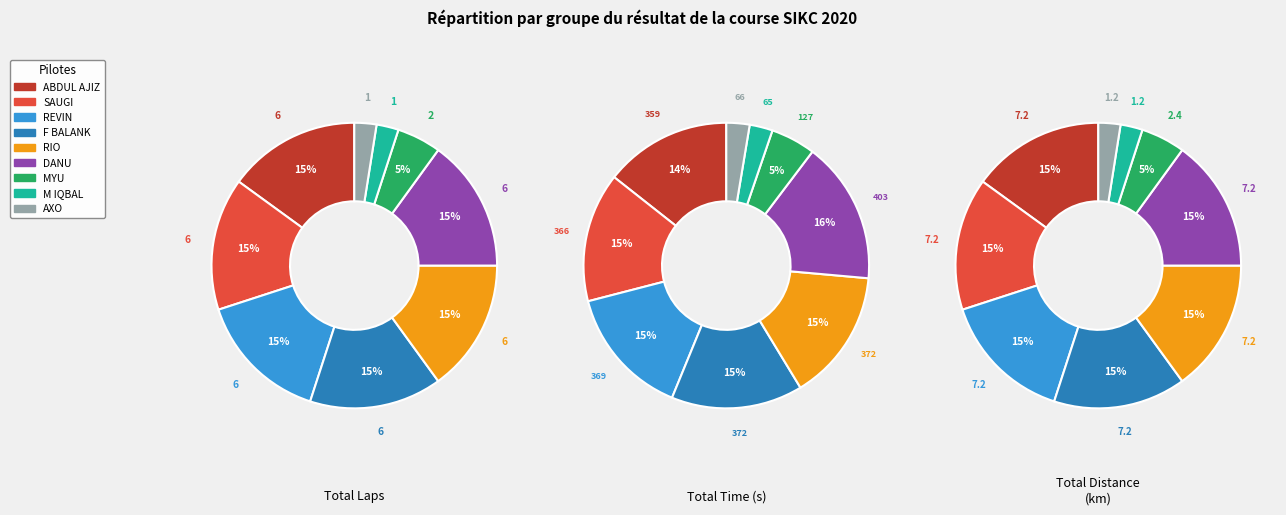

How many slices are in this pie chart?

9